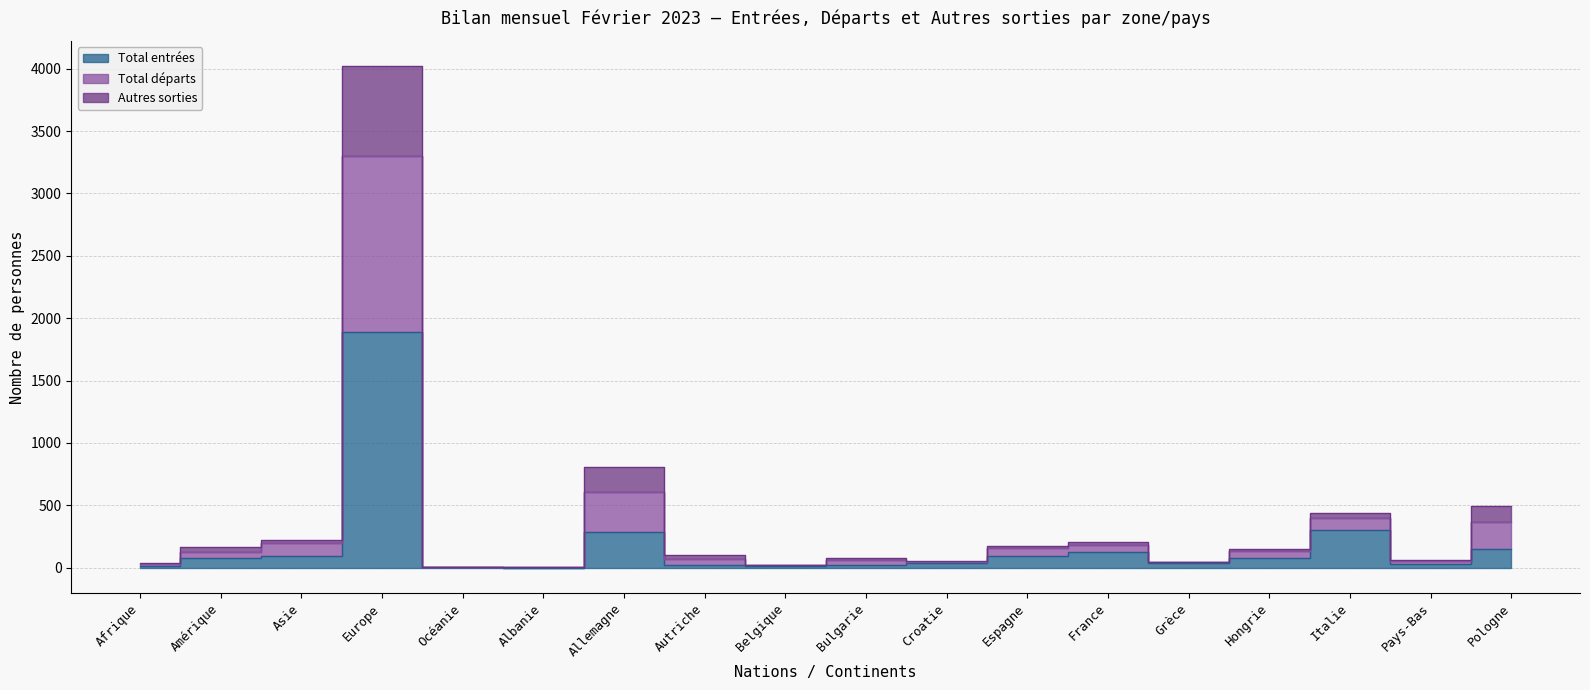

What is the label of the 18th point from the left?

Pologne